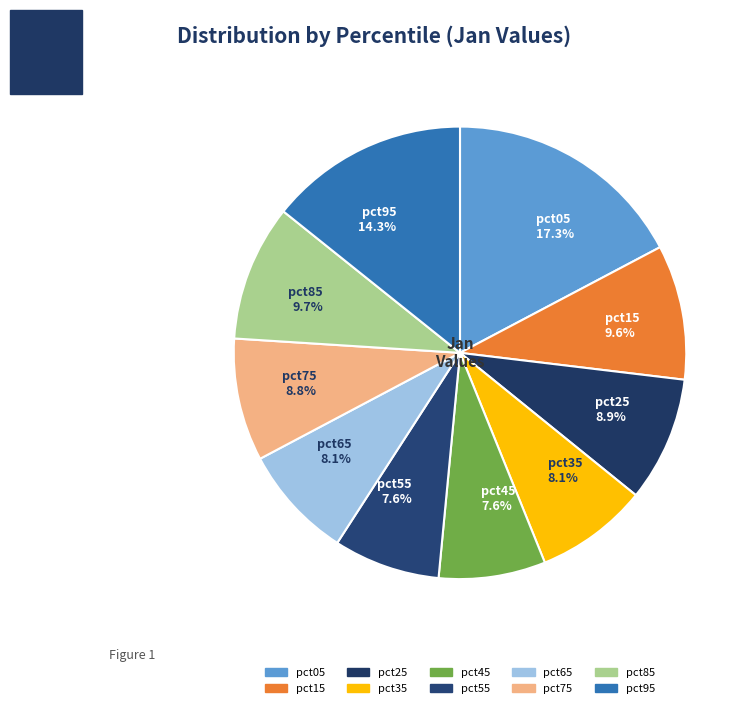

How many slices are in this pie chart?

10